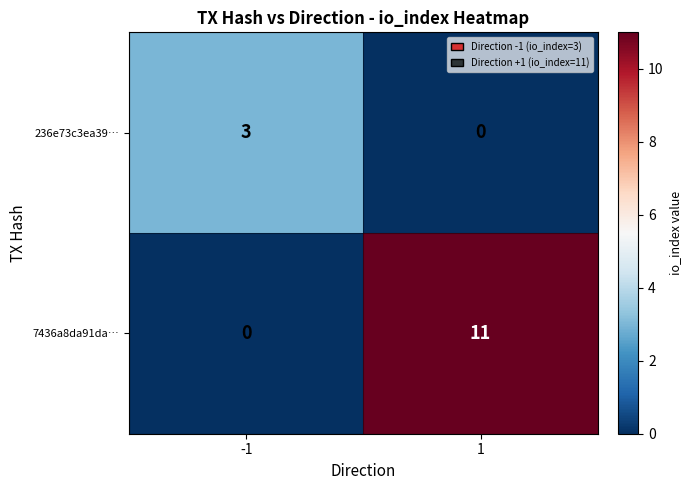

Is it true that 7436a8da91da… equals 5 at 1?

False